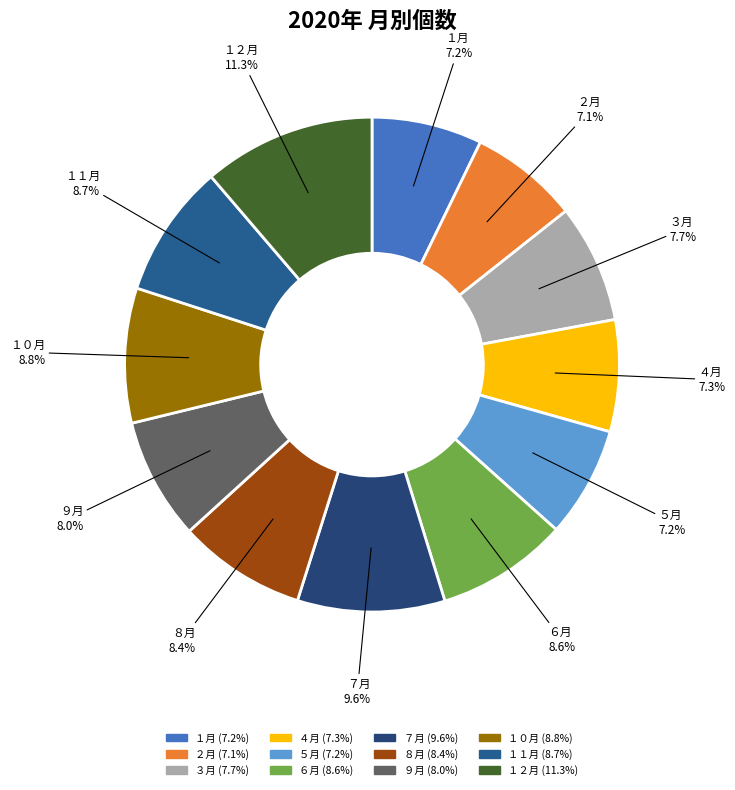

To the nearest percent, what is the average slice percentage?

8%